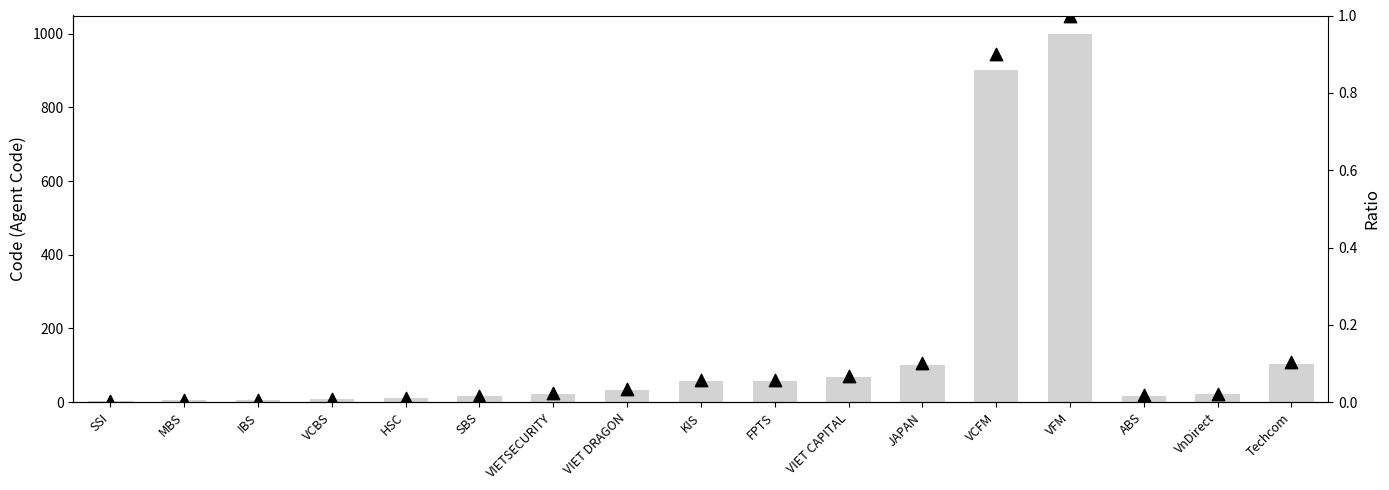

Is the value of Ratio at IBS greater than the value of Code at MBS?

No